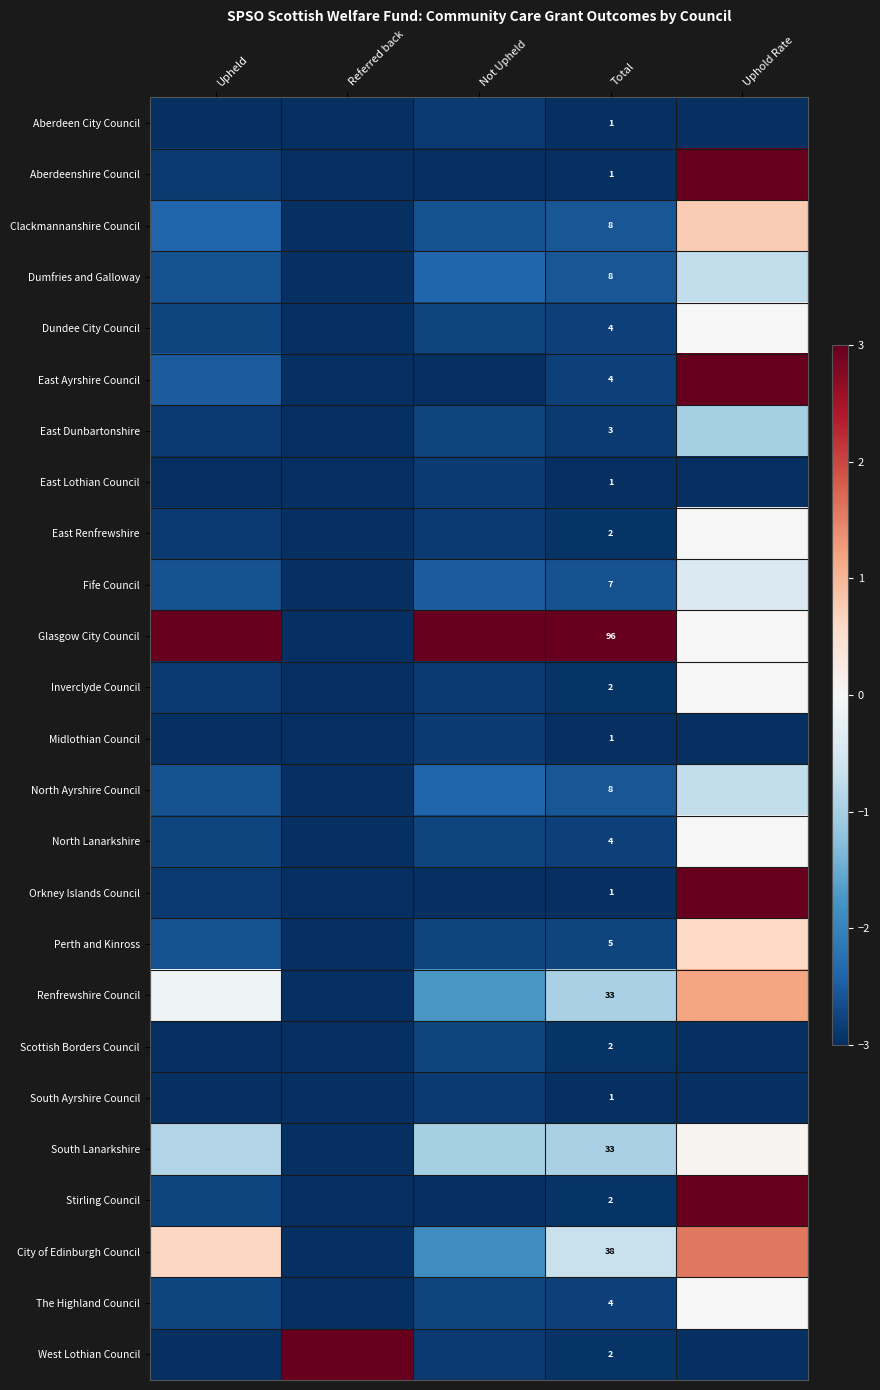

What is the difference between the highest and lowest values at Uphold Rate?

6.0